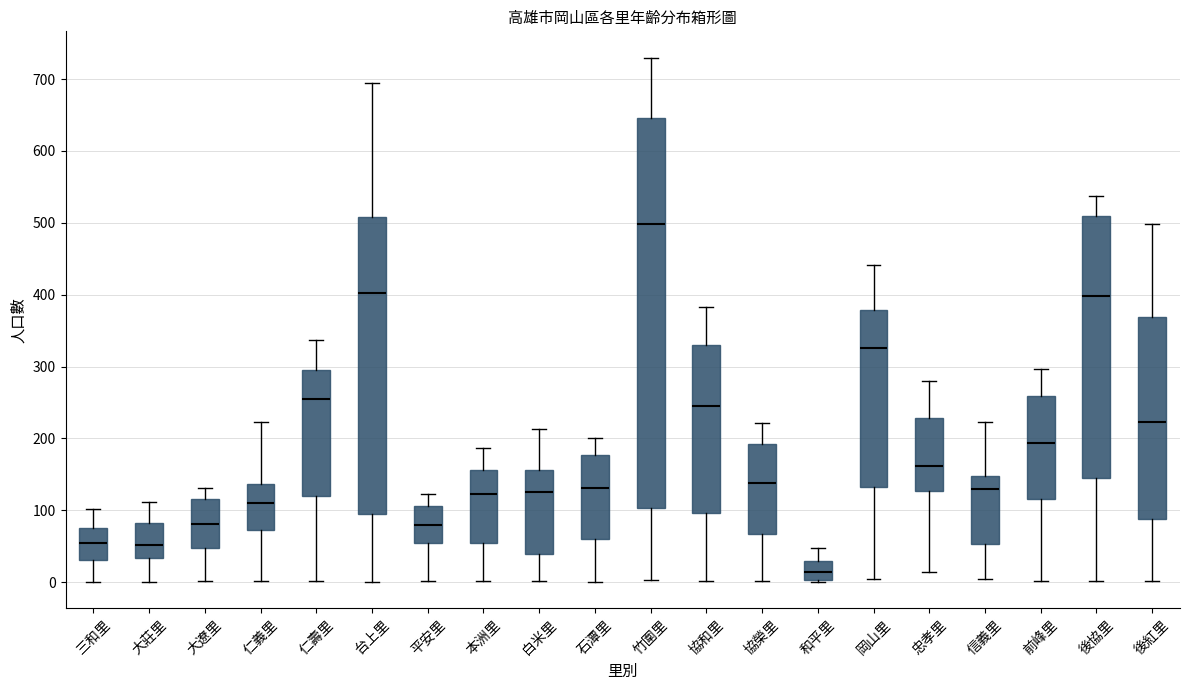

Where does the median line of the box for 協榮里 sit on the y-axis? The values are not printed on the chart, so give them approximately, as read against the axis.

140